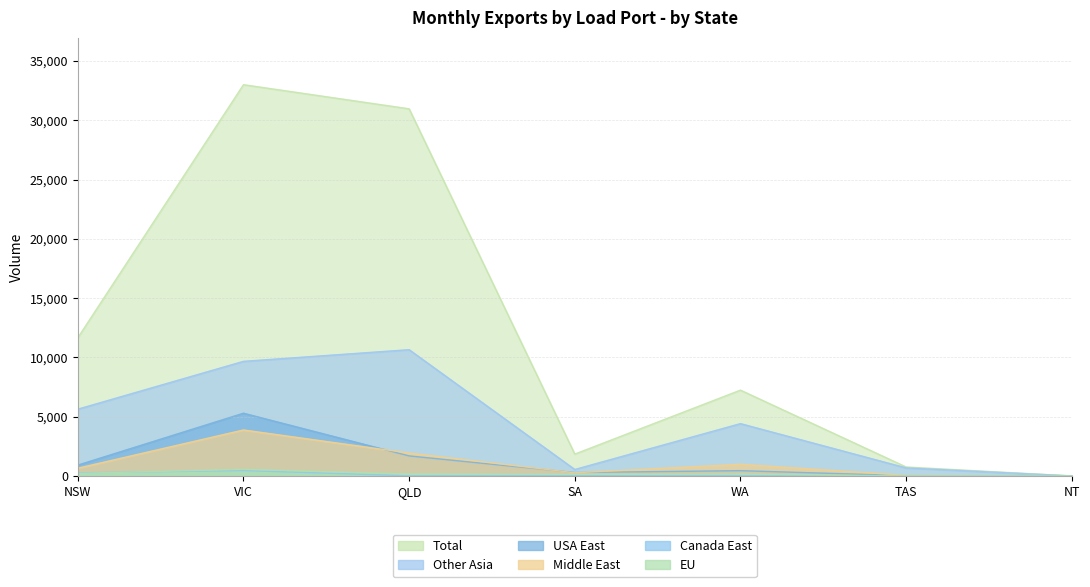

How many lines are shown in the chart?

6